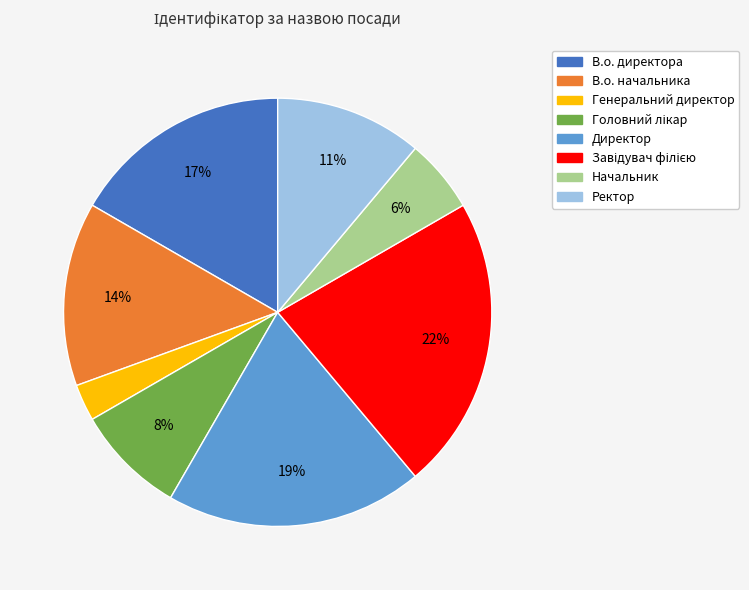

Do Генеральний директор and Начальник together represent more than half of the pie?

No